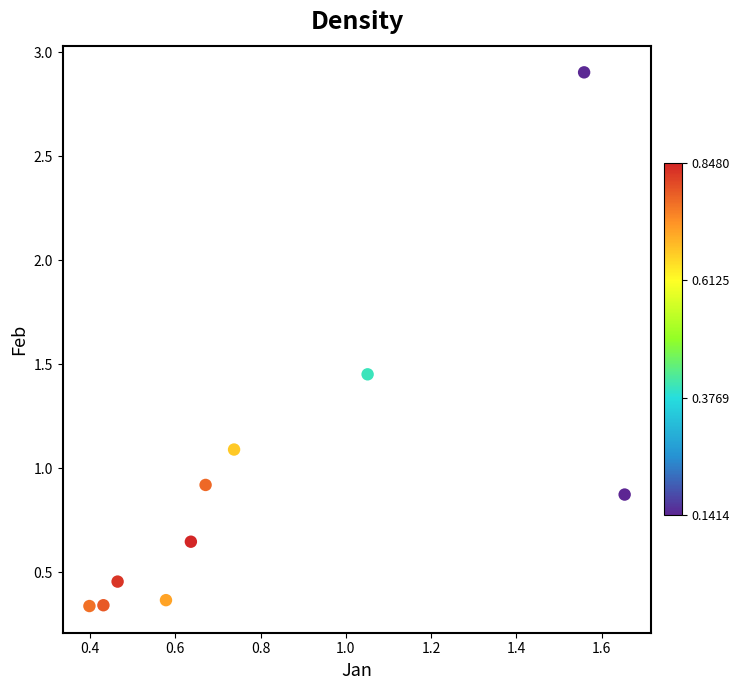

What is the average Y value?

0.9